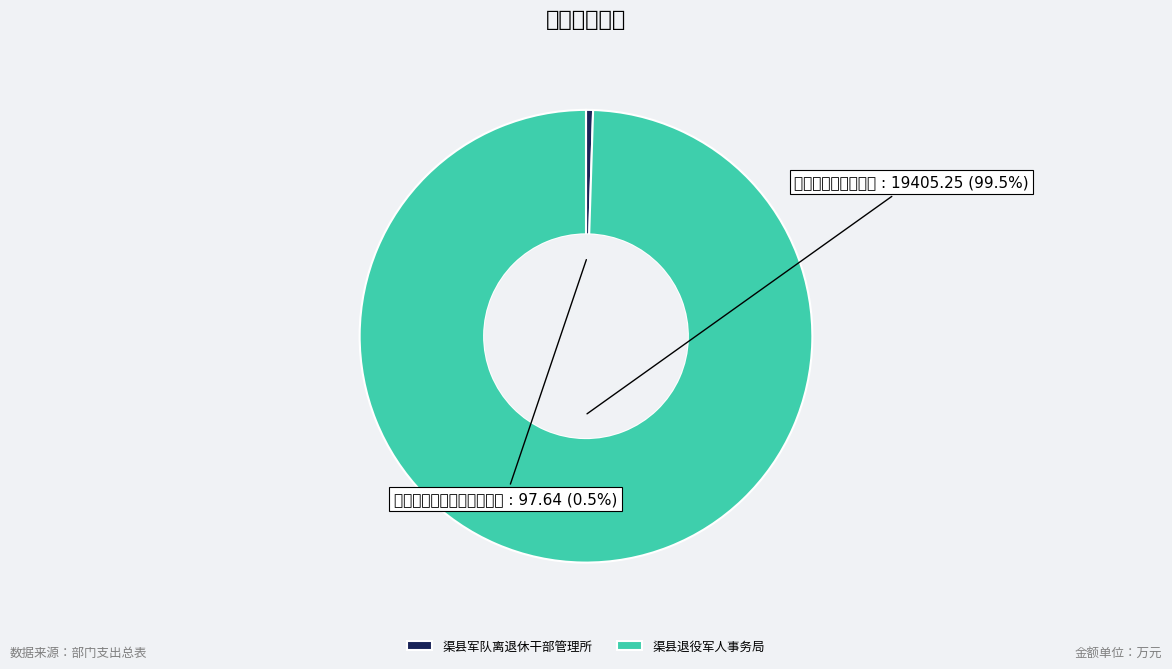

Which category has the biggest portion of the pie?

渠县退役军人事务局